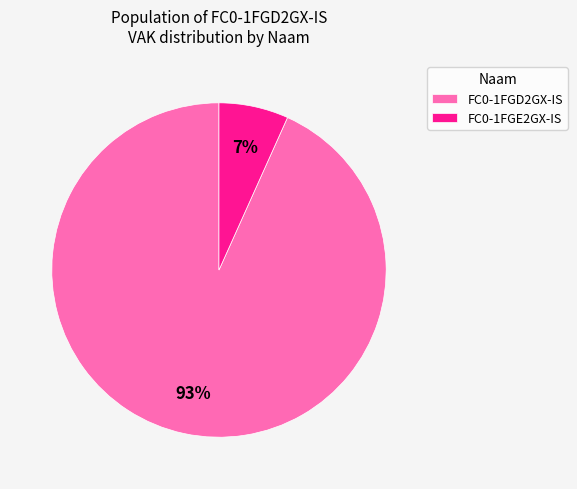

Is the sum of FC0-1FGD2GX-IS and FC0-1FGE2GX-IS greater than half?

Yes